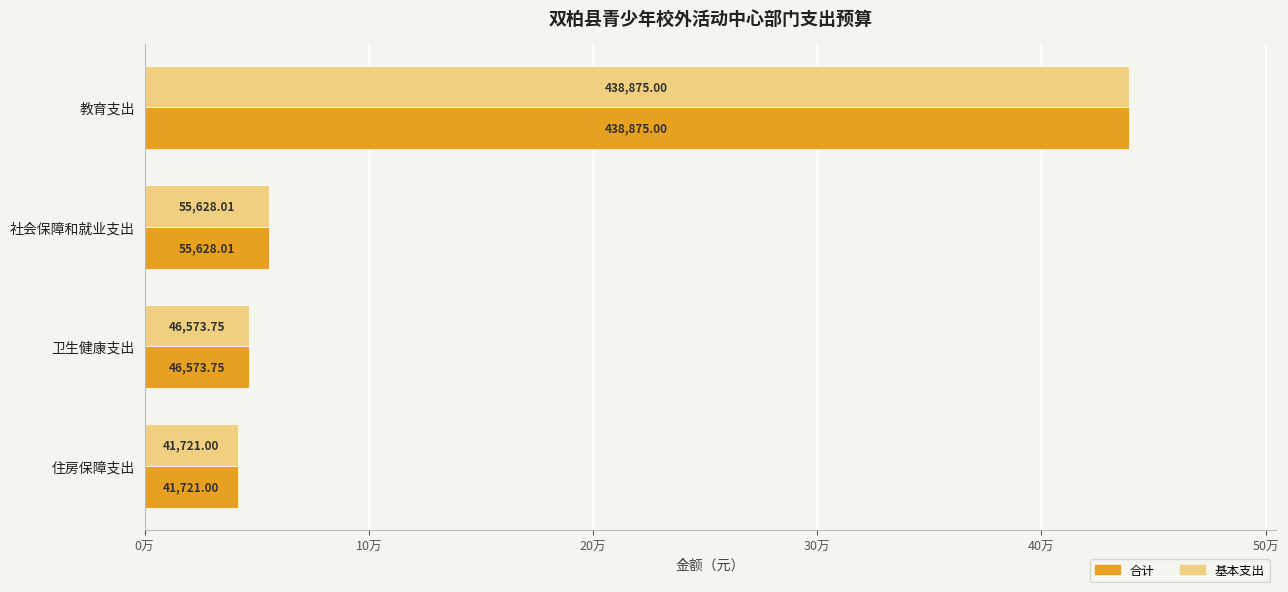

What are all the series names shown in the legend?

合计, 基本支出